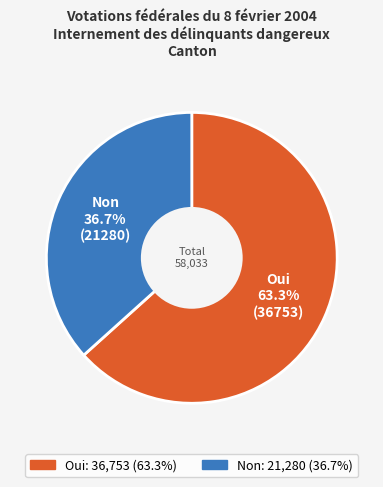

How much of the chart is everything except Oui?

36.7%